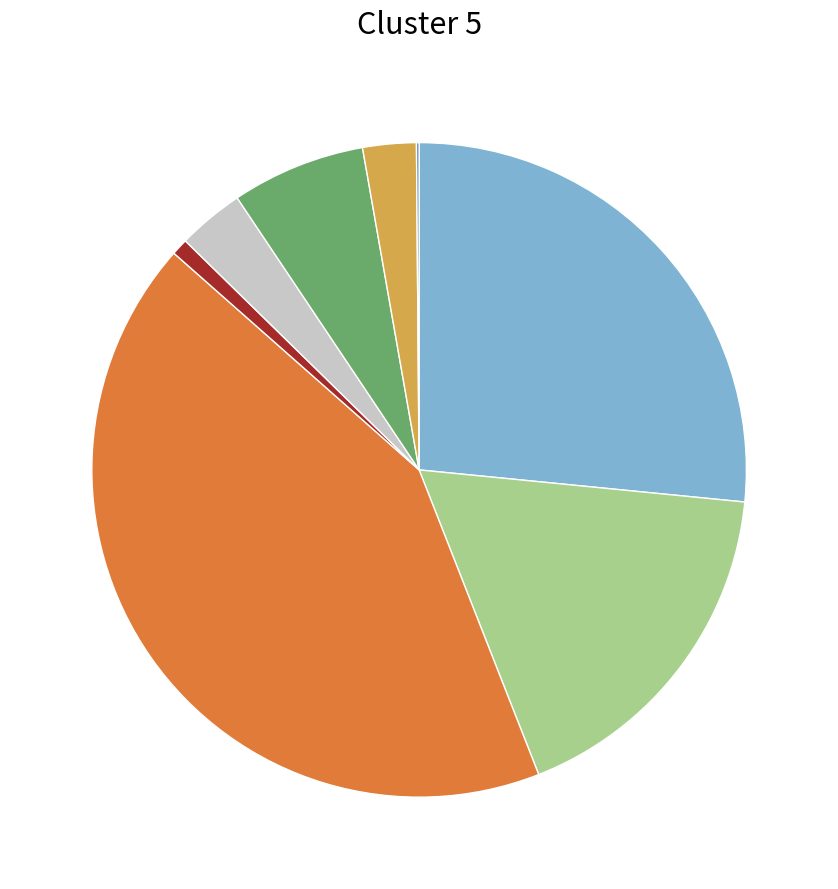

Is there any slice that represents more than half of the pie?

No